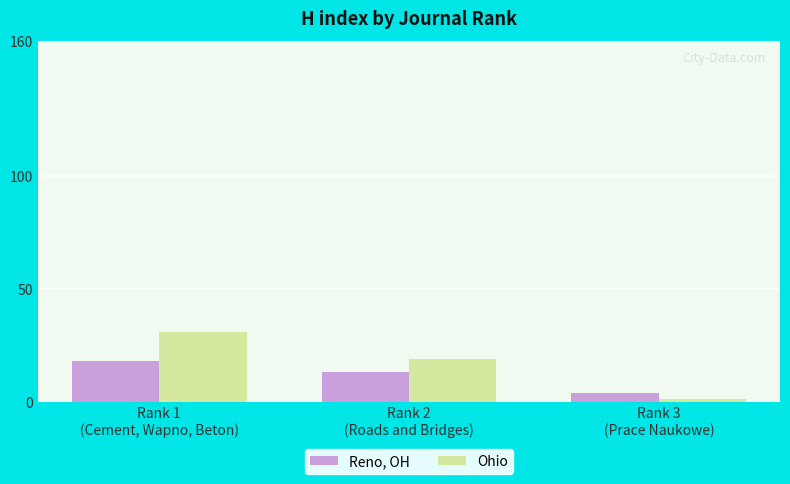

Is the value of Ohio at Rank 3
(Prace Naukowe) greater than the value of Reno, OH at Rank 3
(Prace Naukowe)?

No